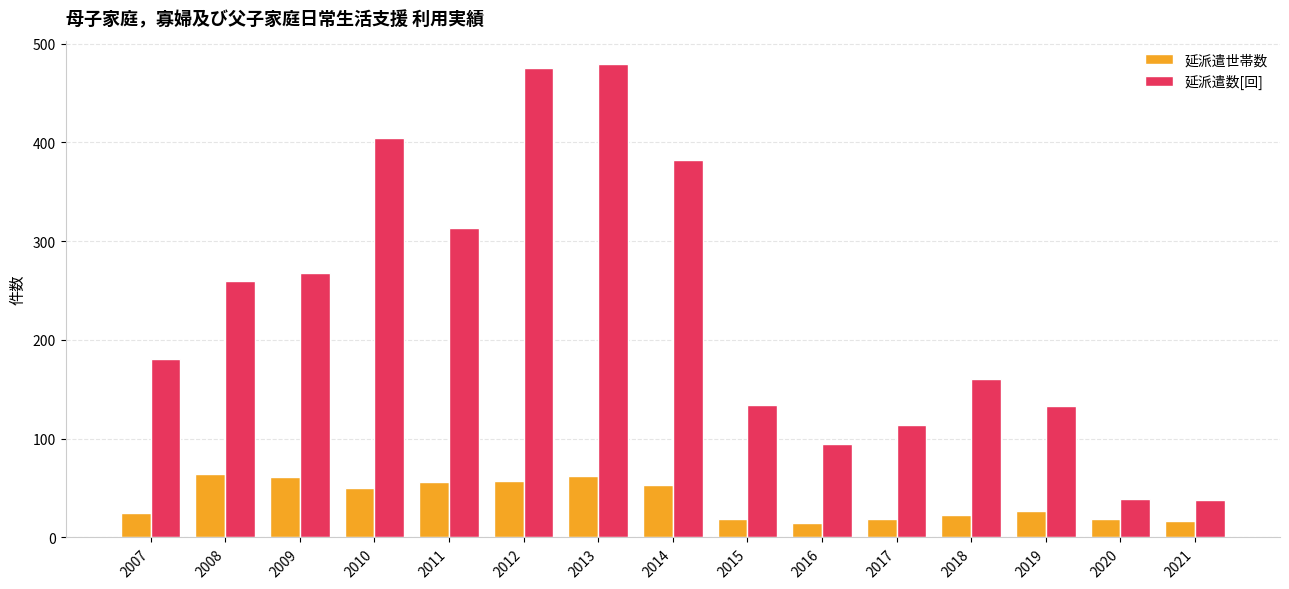

Where is 延派遣数[回] nearest to the value 258?

2008